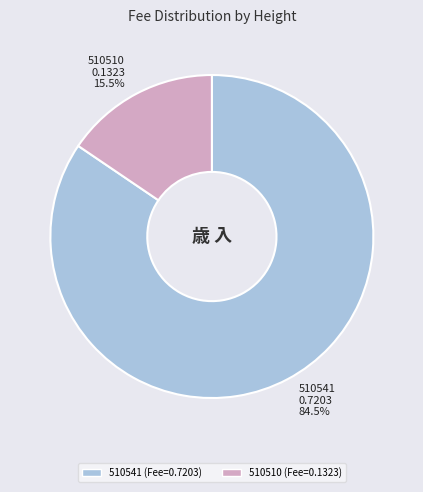

To the nearest percent, what is the difference between the 510541 and 510510 slice percentages?

69%